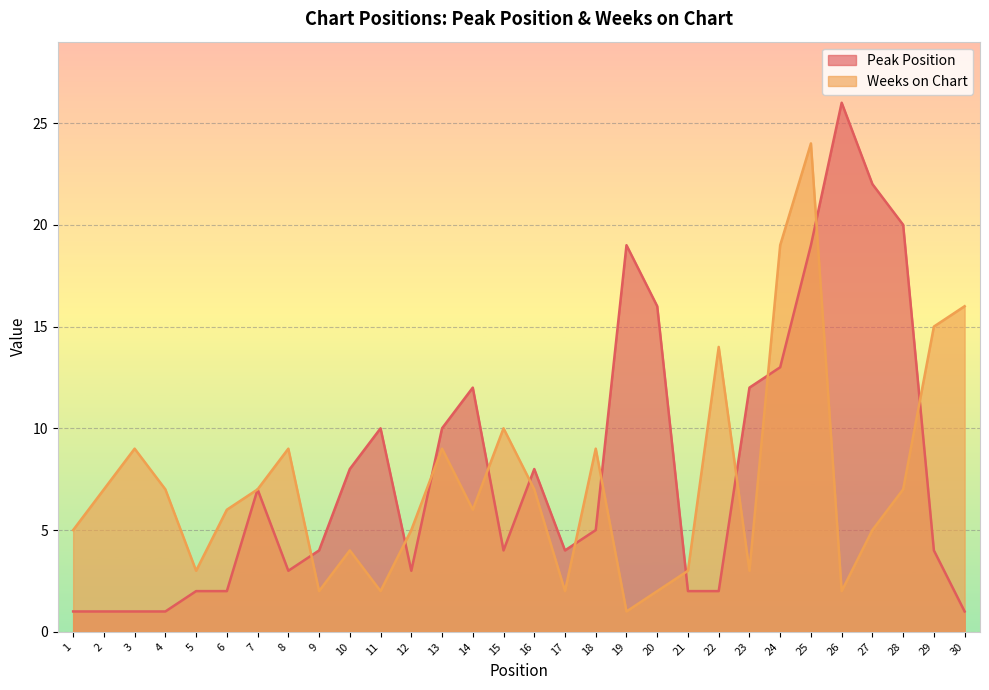

What is the value of the Weeks on Chart point at the 21st from the left?

3